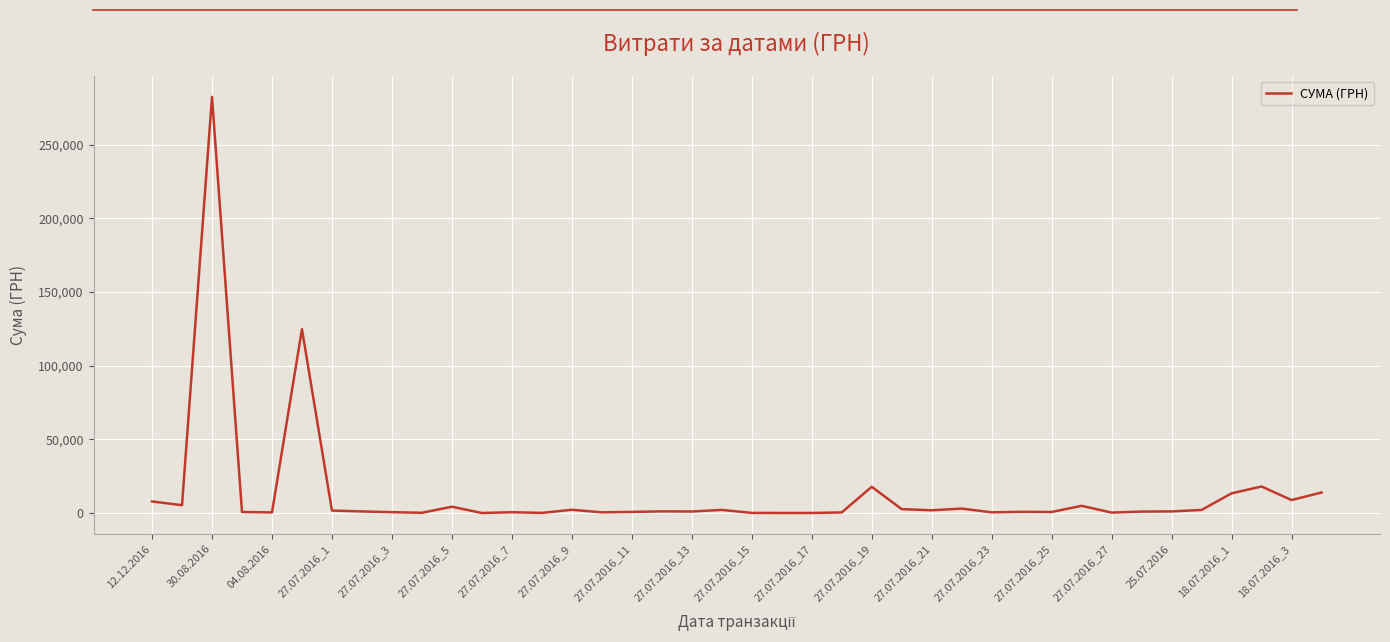

What is the maximum value shown in the chart?

282495.1